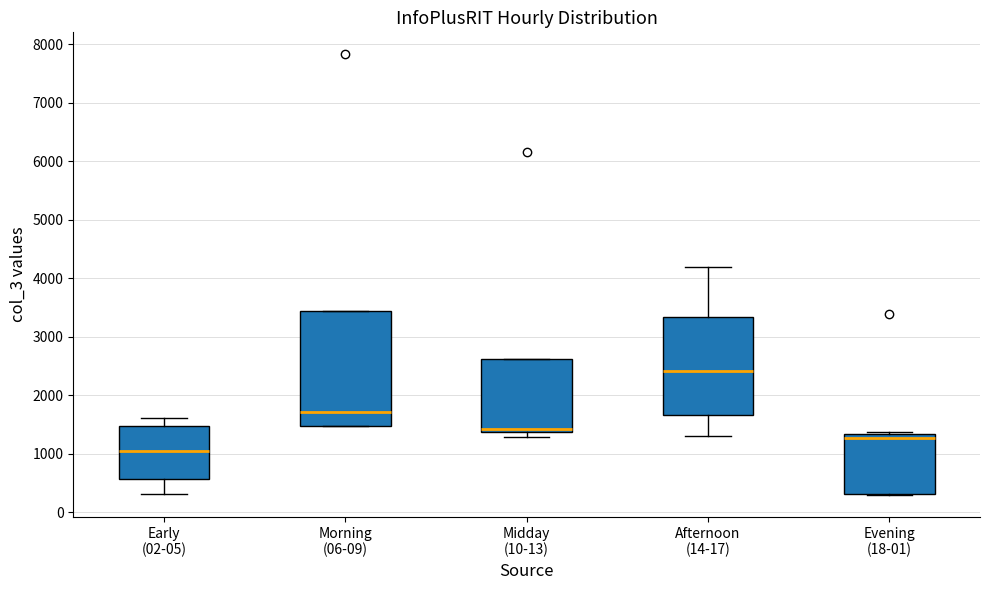

Where is the upper edge of the box for Midday (10-13) on the y-axis? The values are not printed on the chart, so give them approximately, as read against the axis.

2600